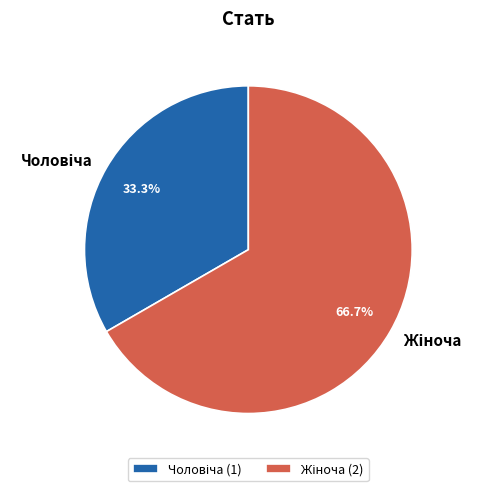

Count the number of slices in the pie.

2